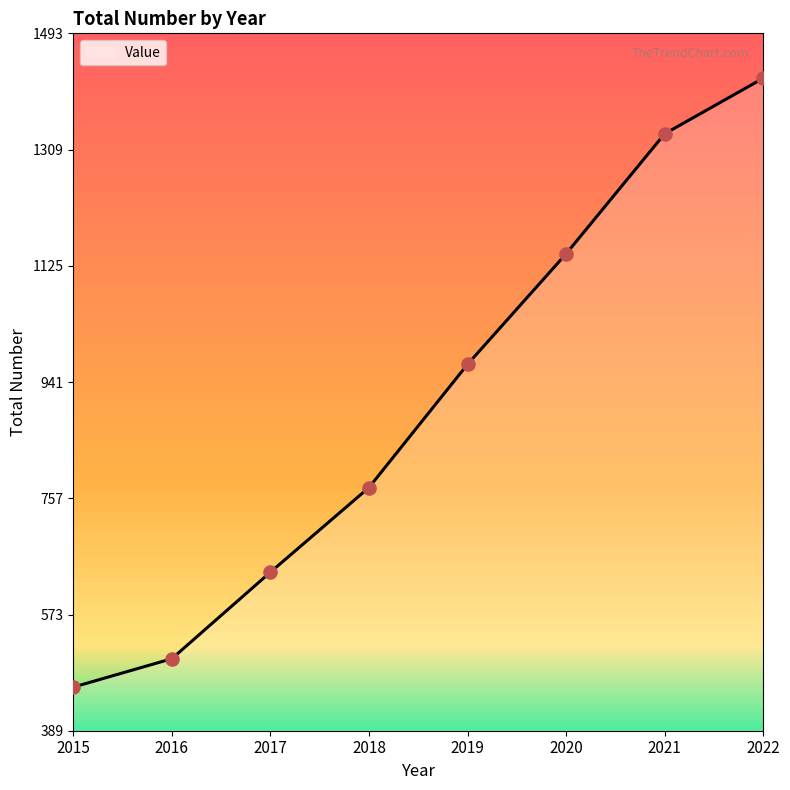

What is the ratio of the value at 2020 to the value at 2022?

0.8